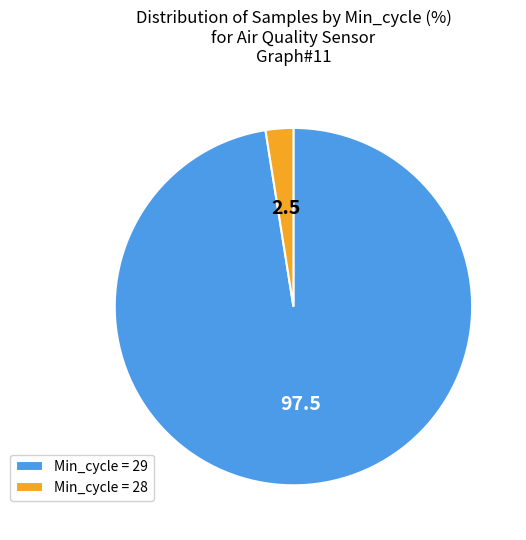

Is there any slice that represents more than half of the pie?

Yes